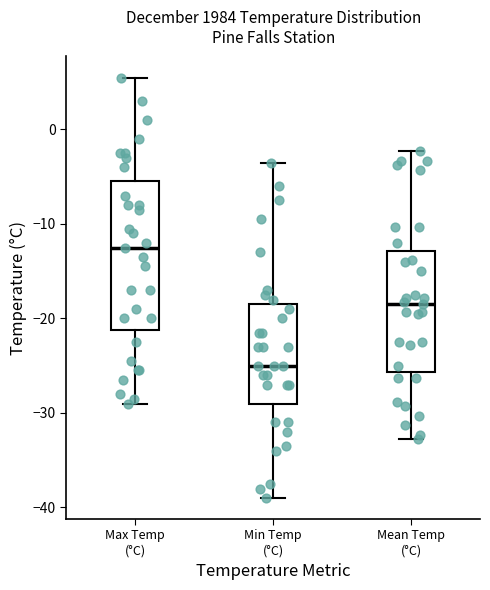

Reading left to right, read every box against the y-axis: the position of its median line, the range the box covers, and the ends of its whiskers. The values are not printed on the chart, so give them approximately, as read against the axis.

Max Temp (°C): median -12, box -21 to -5, whiskers -29 to 6
Min Temp (°C): median -25, box -29 to -18, whiskers -39 to -3
Mean Temp (°C): median -18, box -26 to -13, whiskers -33 to -2